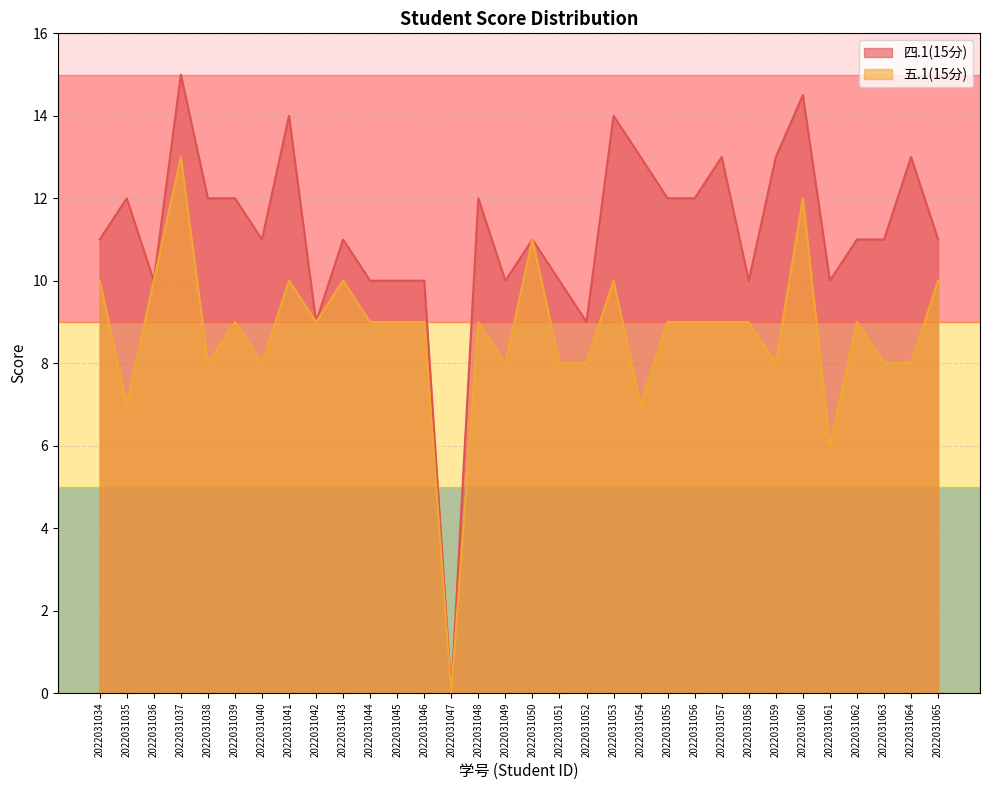

Rank the categories by 五.1(15分) value from lowest to highest.

2022031047, 2022031061, 2022031035, 2022031054, 2022031038, 2022031040, 2022031049, 2022031051, 2022031052, 2022031059, 2022031063, 2022031064, 2022031039, 2022031042, 2022031044, 2022031045, 2022031046, 2022031048, 2022031055, 2022031056, 2022031057, 2022031058, 2022031062, 2022031034, 2022031036, 2022031041, 2022031043, 2022031053, 2022031065, 2022031050, 2022031060, 2022031037